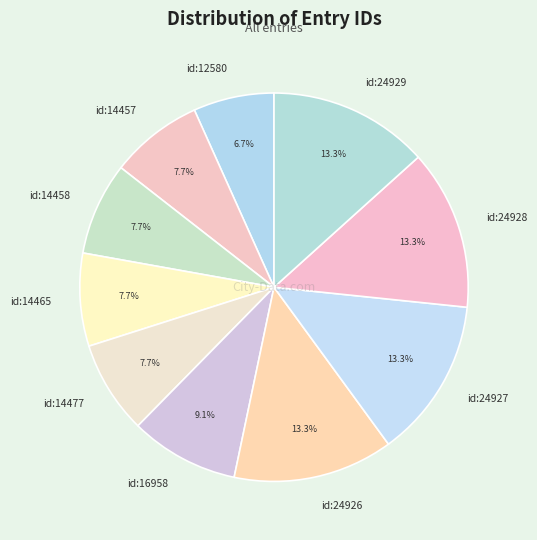

Does id:14457 represent more than half of the total?

No